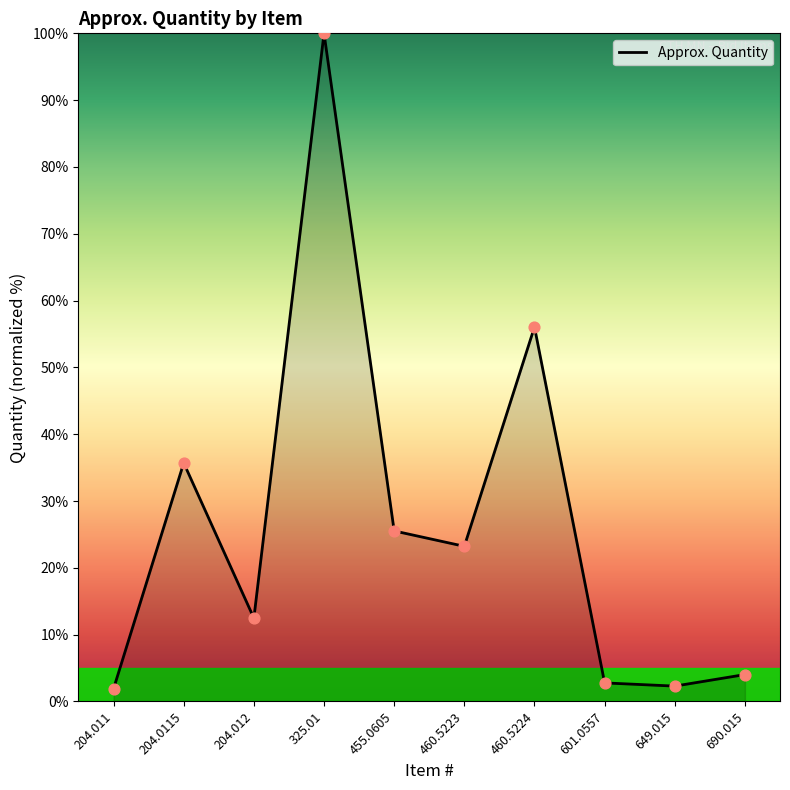

What is the change in value from 204.011 to 601.0557?

+0.9